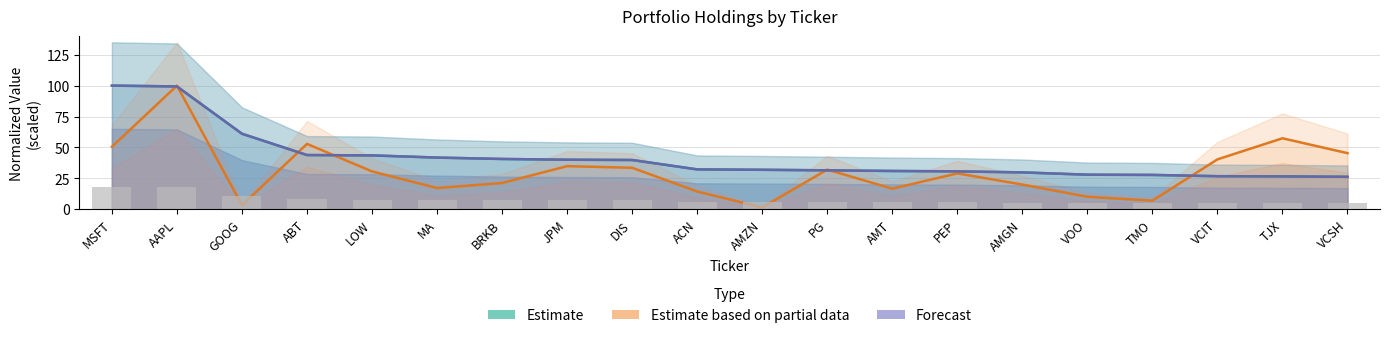

What is the sum of all Forecast values?

832.3